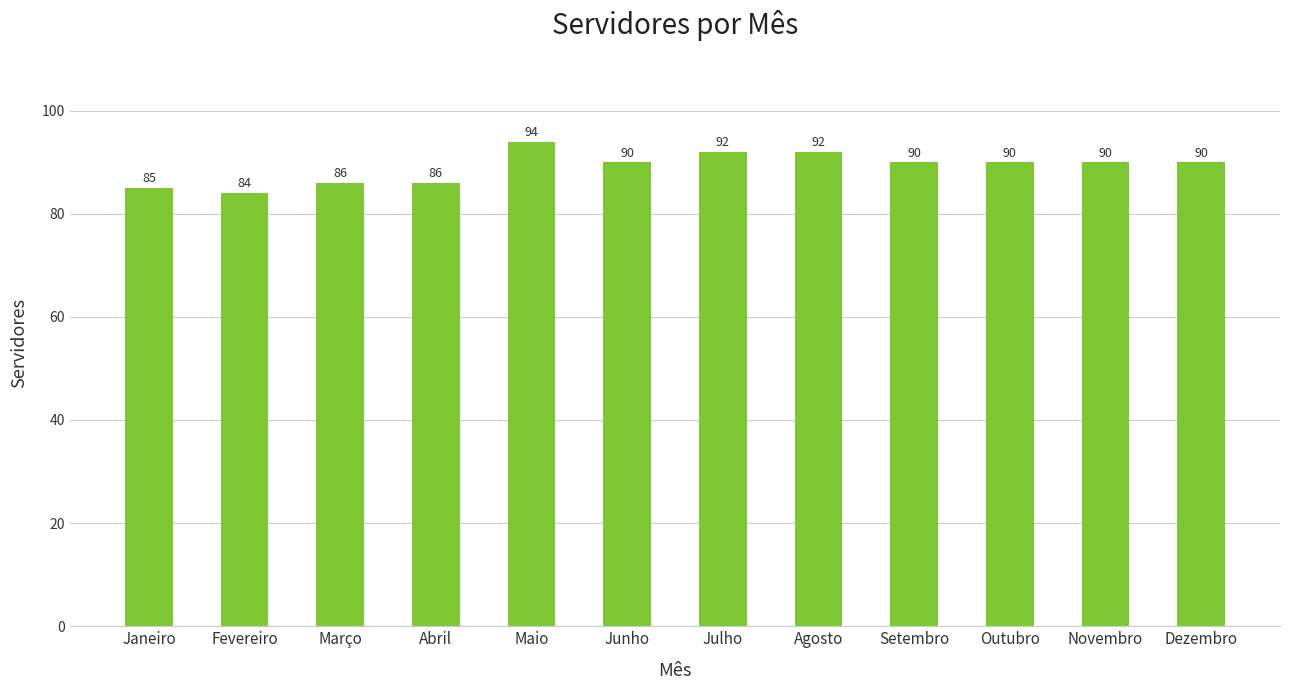

True or false: the data shows 90 at Junho.

True